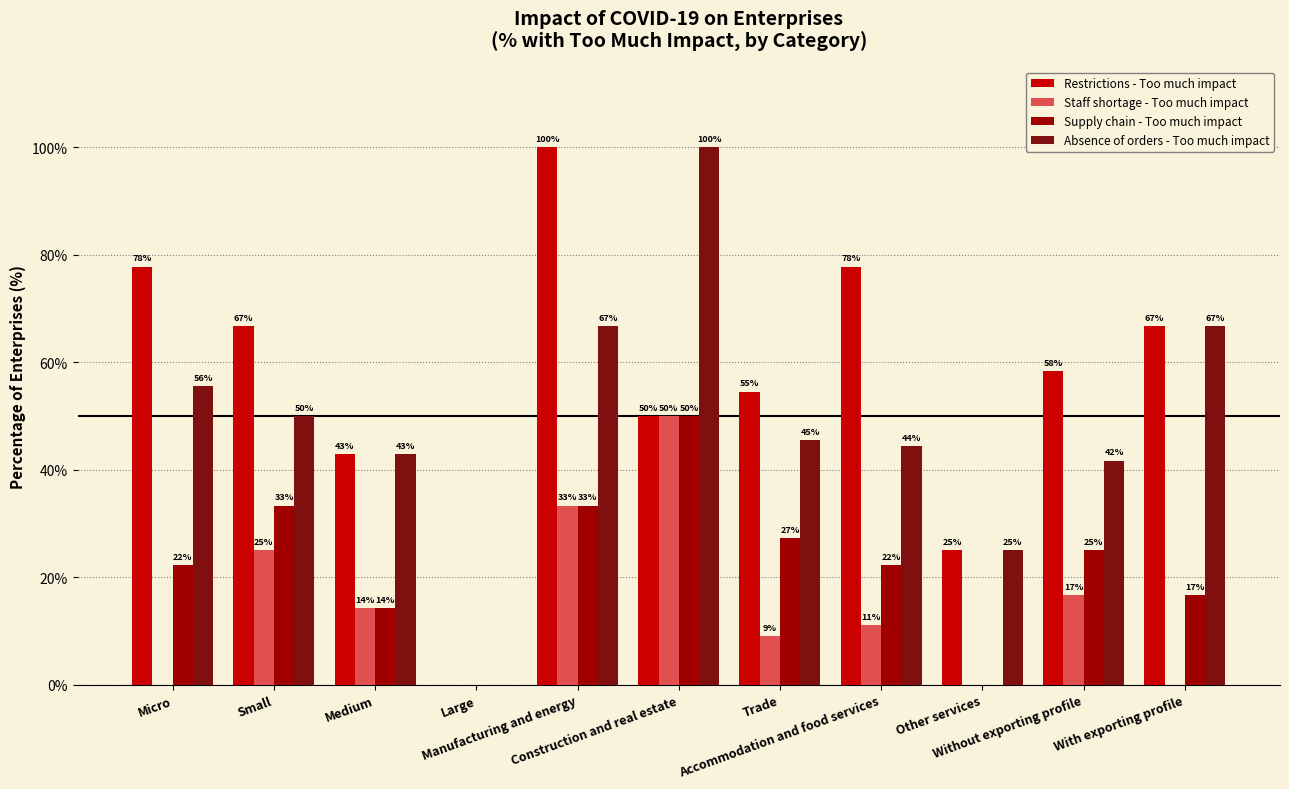

What is the label of the 2nd bar from the right?

Without exporting profile